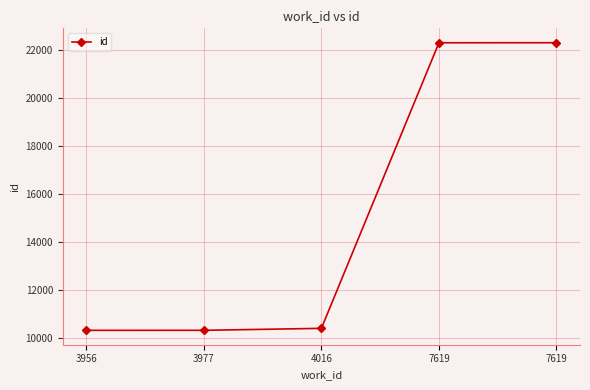

How many data points are less than 10401?

2